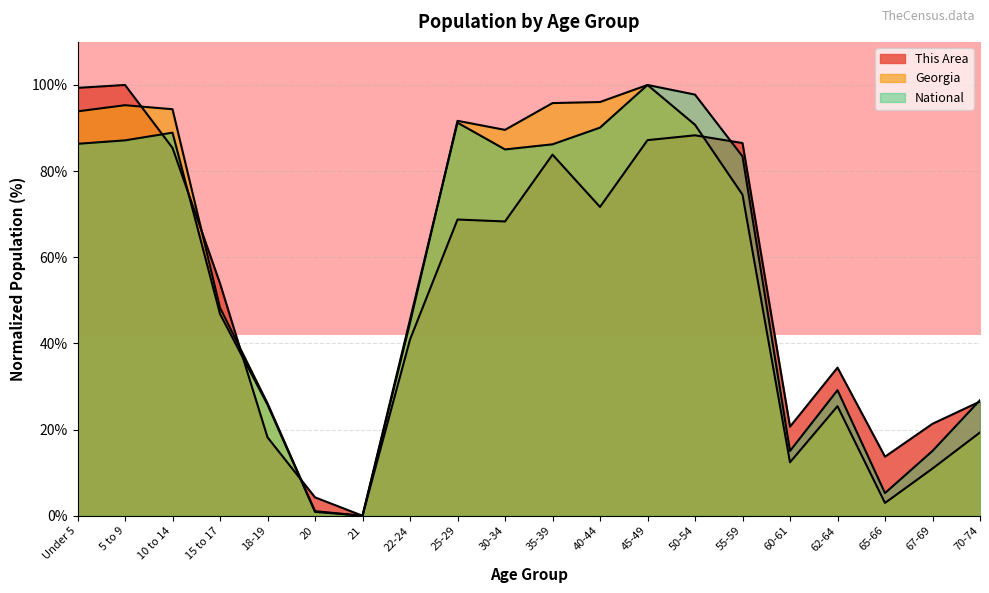

Which label corresponds to the smallest value in the chart?

21